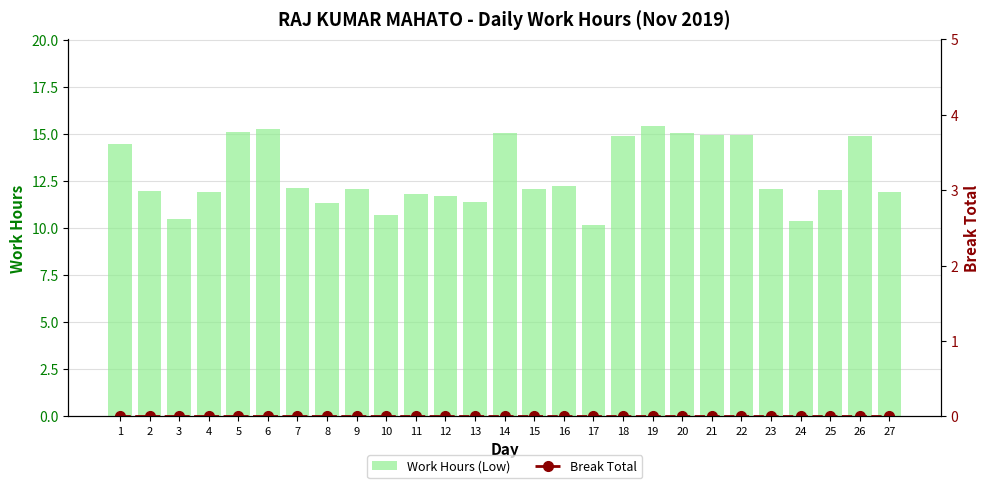

Reading left to right, what are all the values shown in this chart?

Work Hours (Low): 1=14.5	2=12.0	3=10.5	4=11.9	5=15.1	6=15.3	7=12.1	8=11.3	9=12.1	10=10.7	11=11.8	12=11.7	13=11.4	14=15.0	15=12.1	16=12.2	17=10.2	18=14.9	19=15.4	20=15.0	21=14.9	22=15.0	23=12.1	24=10.3	25=12.0	26=14.9	27=11.9
Break Total: 1=0.0	2=0.0	3=0.0	4=0.0	5=0.0	6=0.0	7=0.0	8=0.0	9=0.0	10=0.0	11=0.0	12=0.0	13=0.0	14=0.0	15=0.0	16=0.0	17=0.0	18=0.0	19=0.0	20=0.0	21=0.0	22=0.0	23=0.0	24=0.0	25=0.0	26=0.0	27=0.0